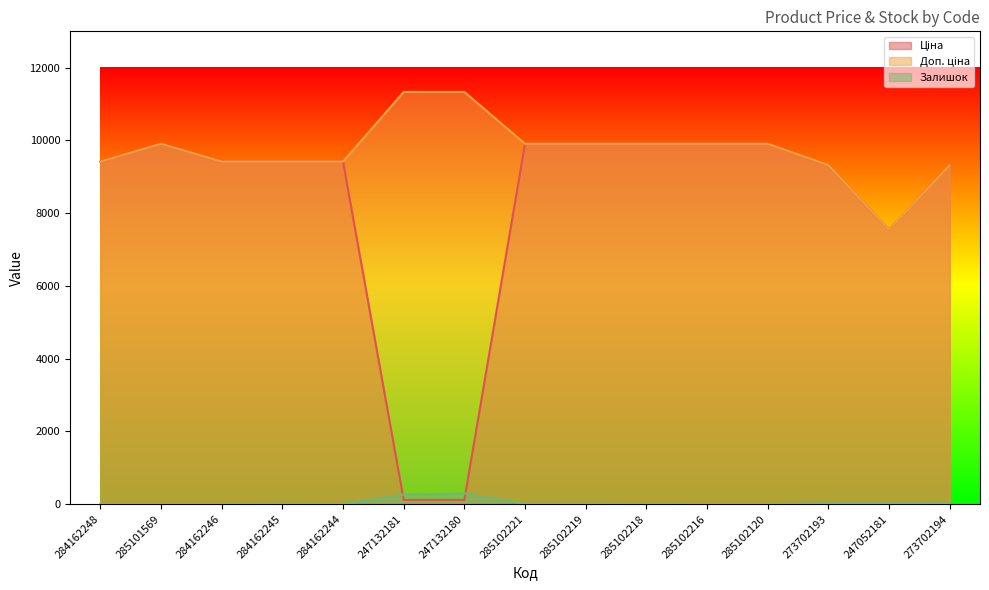

At which category is the sum across all series the highest?

285102221